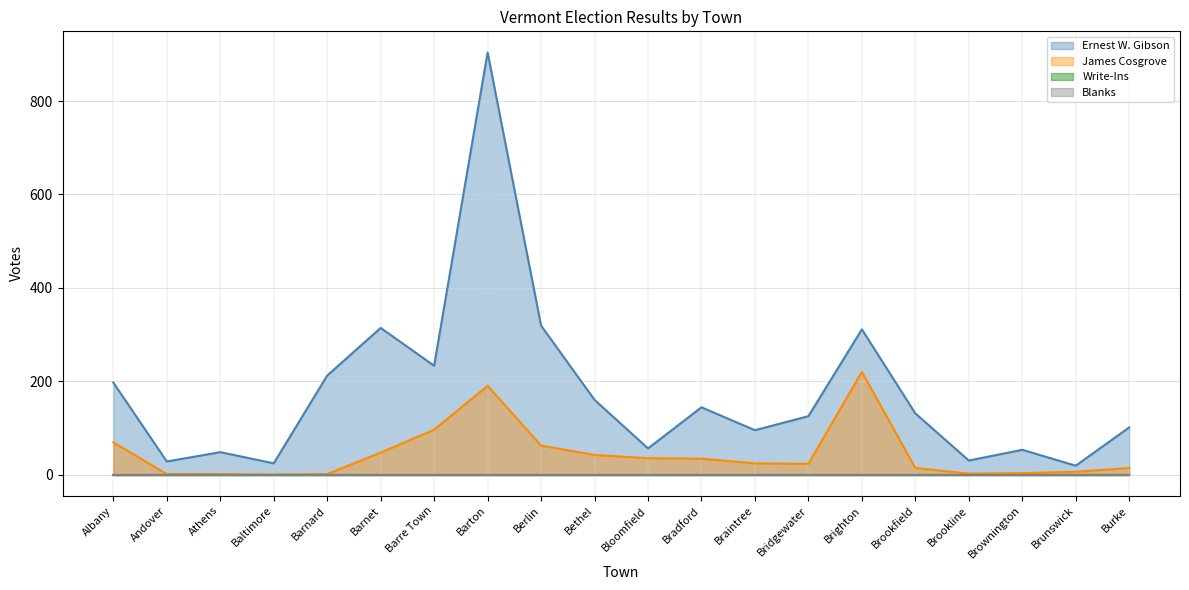

What is the sum of all Ernest W. Gibson values?

3504